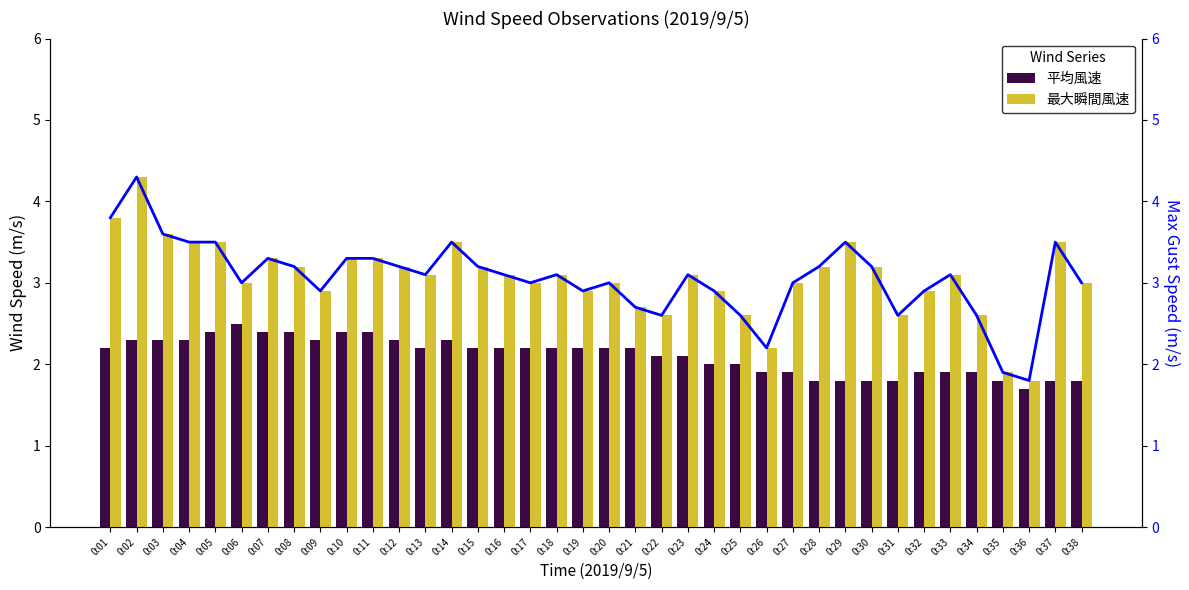

Which category has the lowest value in the 最大瞬間風速 (line) series?

0:36